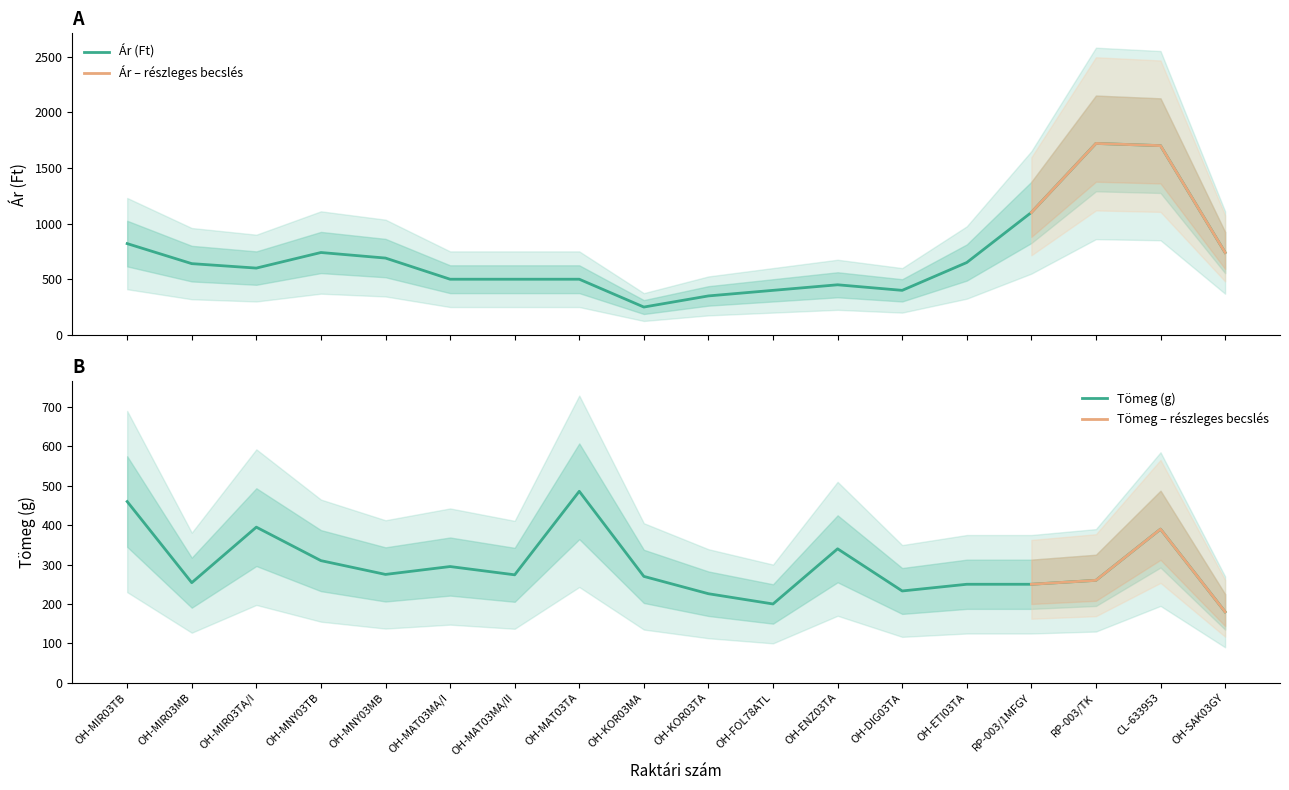

How many interior local valleys does the Ár (Ft) series have?

3